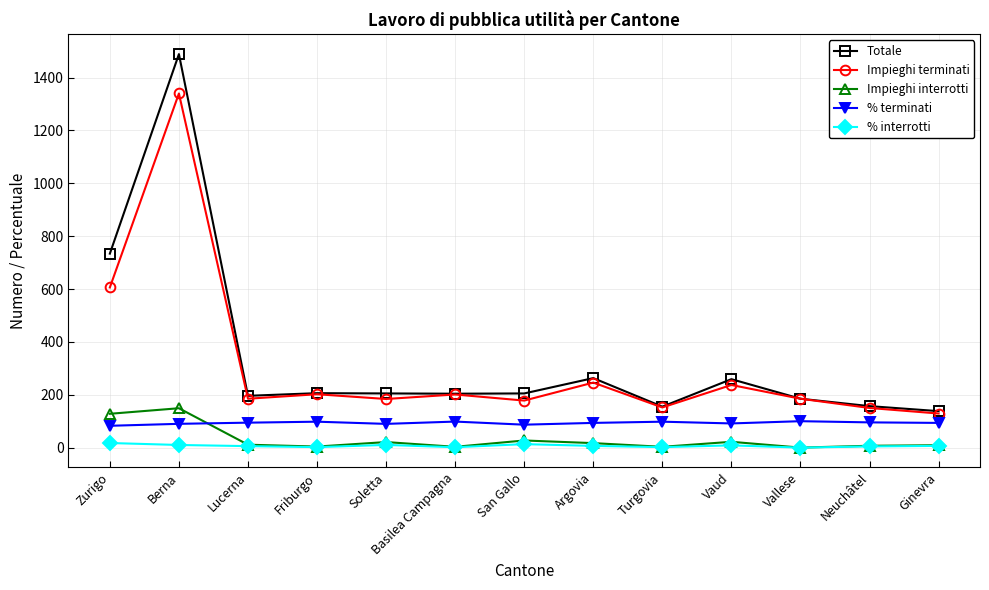

Where is Totale nearest to the value 813?

Zurigo